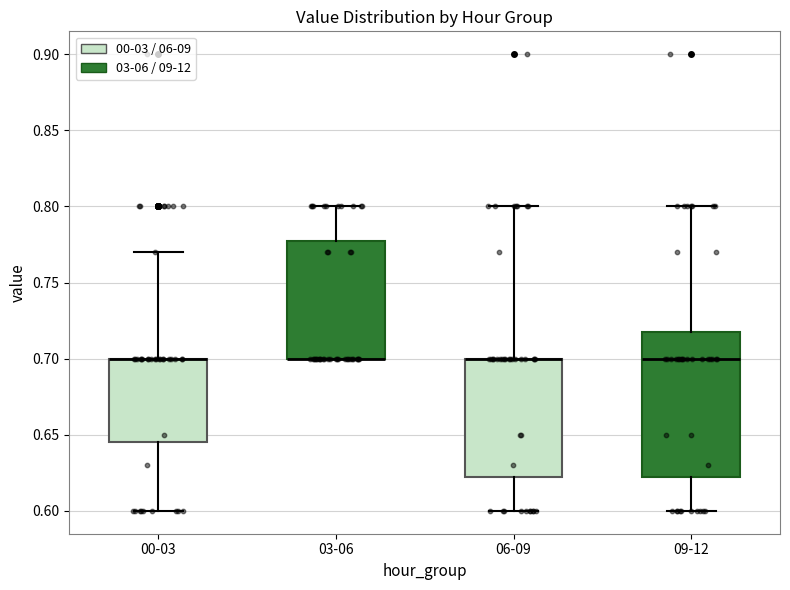

Reading left to right, transcribe this box plot: for each box, give where its median line is, the range the box spans, and where its two whiskers end, as read against the y-axis. The values are not printed on the chart, so give them approximately, as read against the axis.

00-03: median 0.700 (drawn on the box's upper edge), box 0.645 to 0.700, whiskers 0.600 to 0.770
03-06: median 0.700 (drawn on the box's lower edge), box 0.700 to 0.780, whiskers 0.700 to 0.800
06-09: median 0.700 (drawn on the box's upper edge), box 0.625 to 0.700, whiskers 0.600 to 0.800
09-12: median 0.700, box 0.625 to 0.720, whiskers 0.600 to 0.800